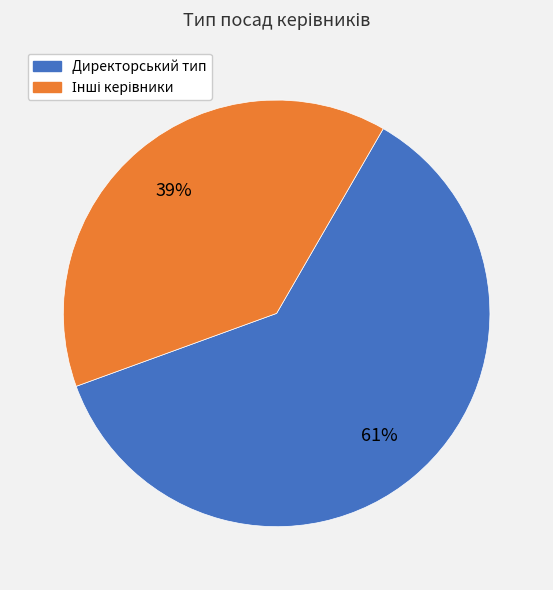

Which category accounts for the majority?

Директорський тип